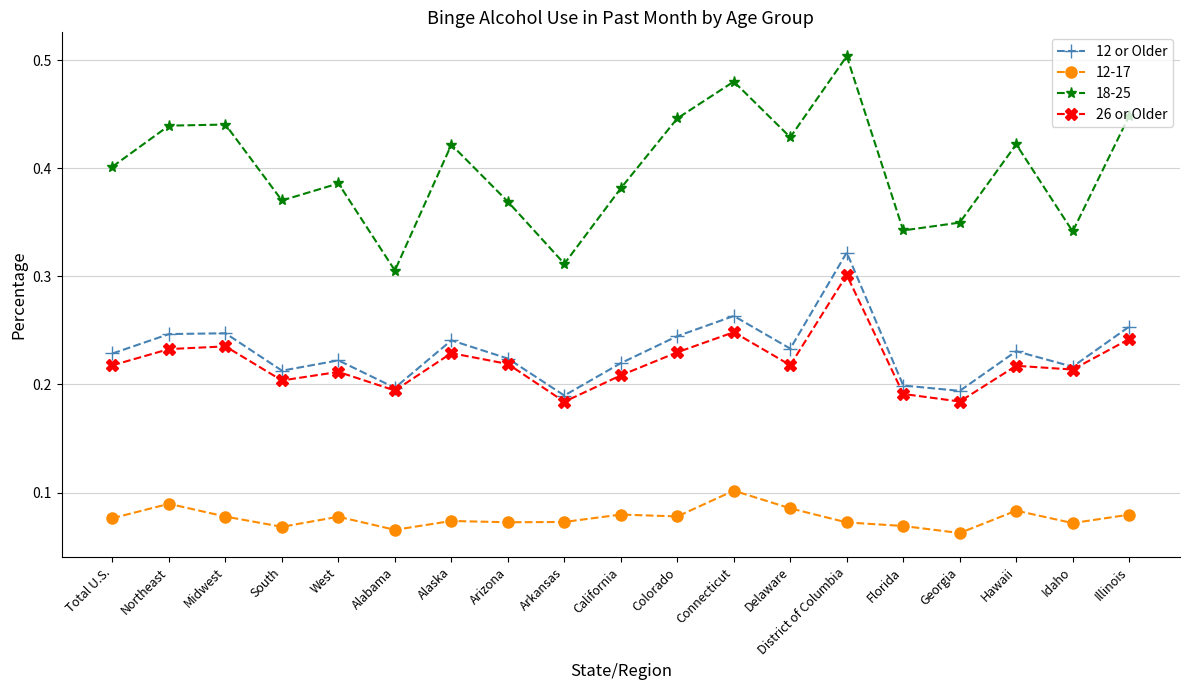

At which category does the chart reach its peak across all series?

District of Columbia